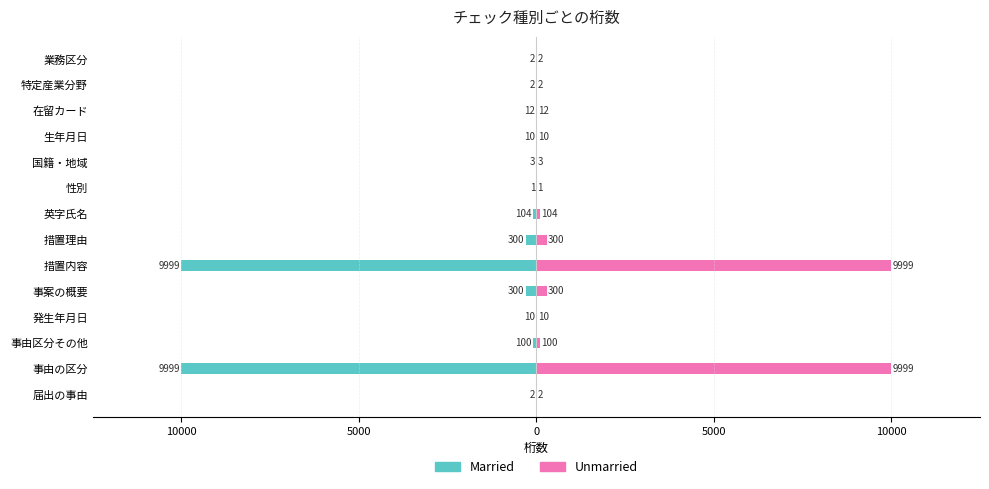

Are the bars grouped side by side (vs. stacked)?

Yes